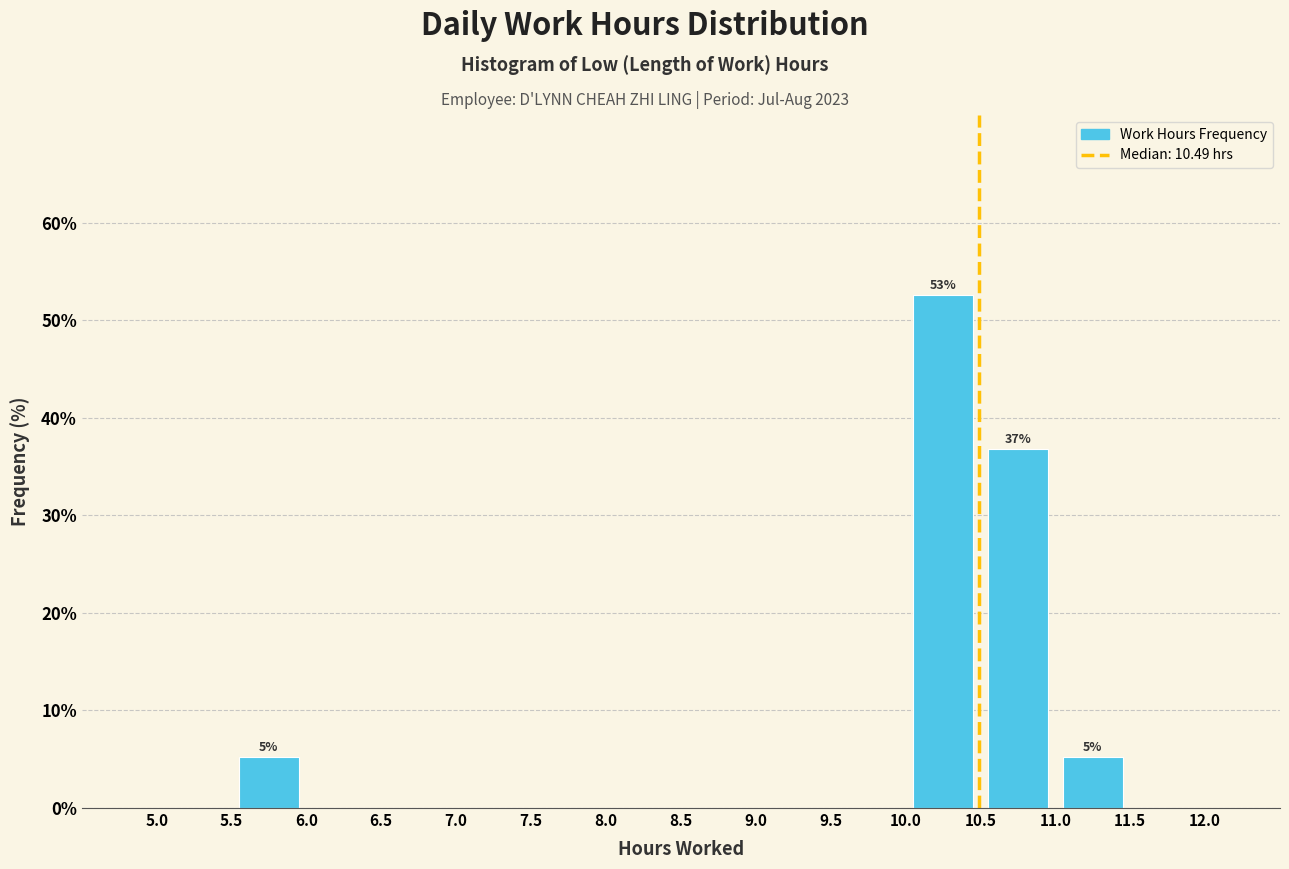

Over which range of the x-axis is the bar tallest?

10.0 to 10.5